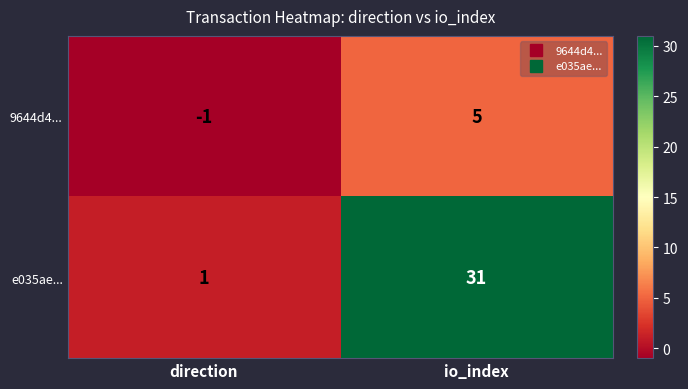

Which series has the widest spread of values?

e035ae...